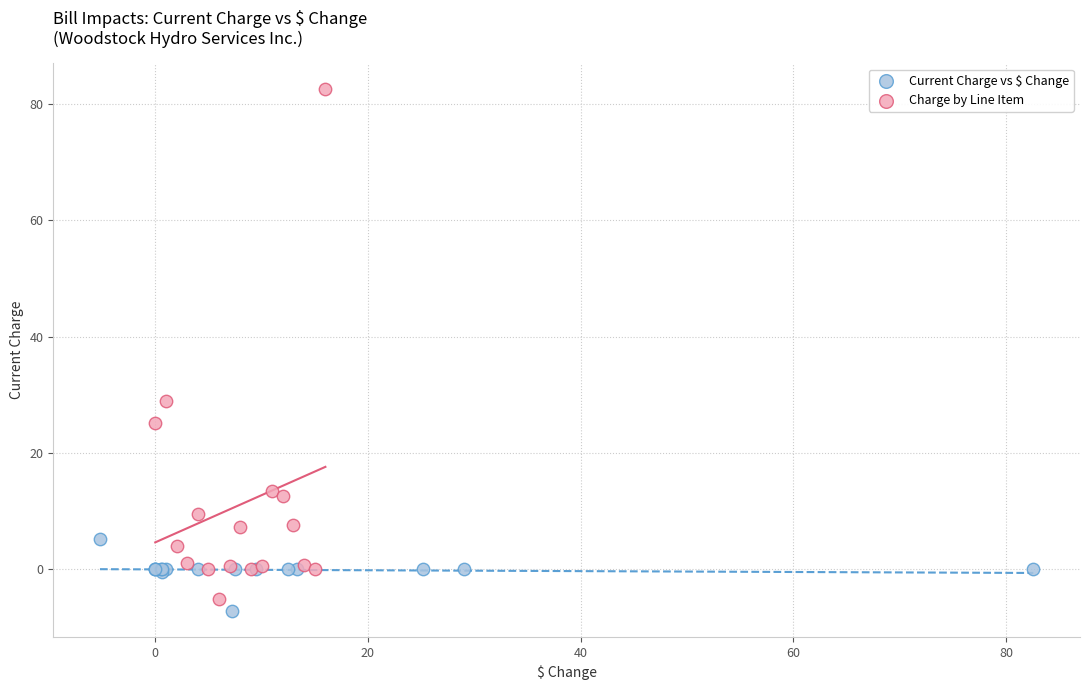

Which series has the widest spread of Y values?

Charge by Line Item